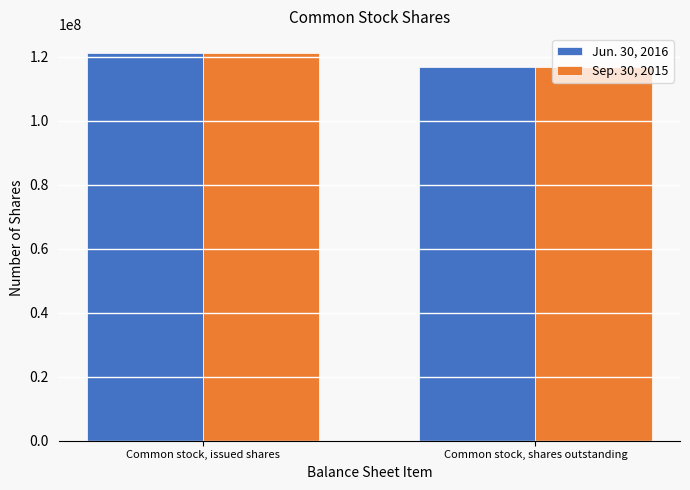

What is the sum of the Sep. 30, 2015 values at Common stock, issued shares and Common stock, shares outstanding?

237670920